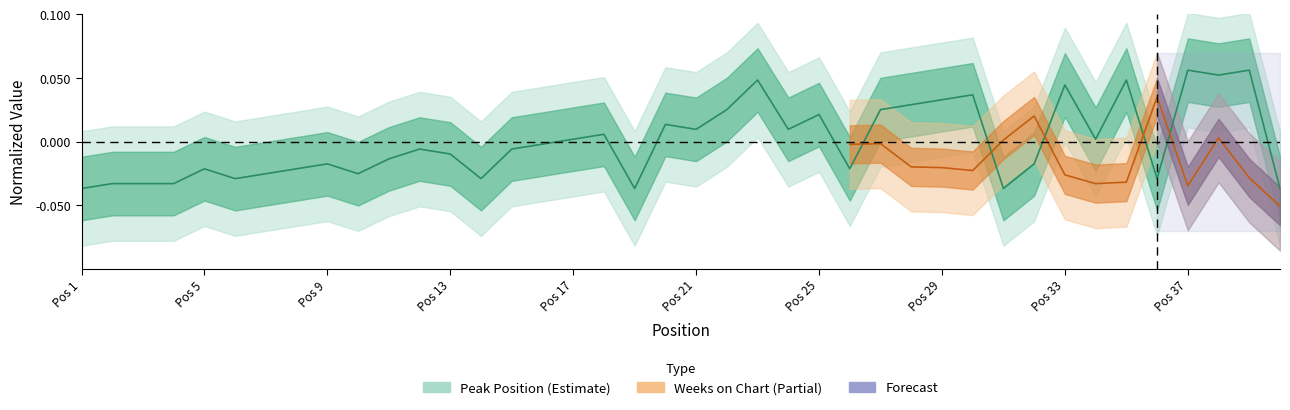

How many points are higher than both their immediate neighbors (excluding endpoints)?

12